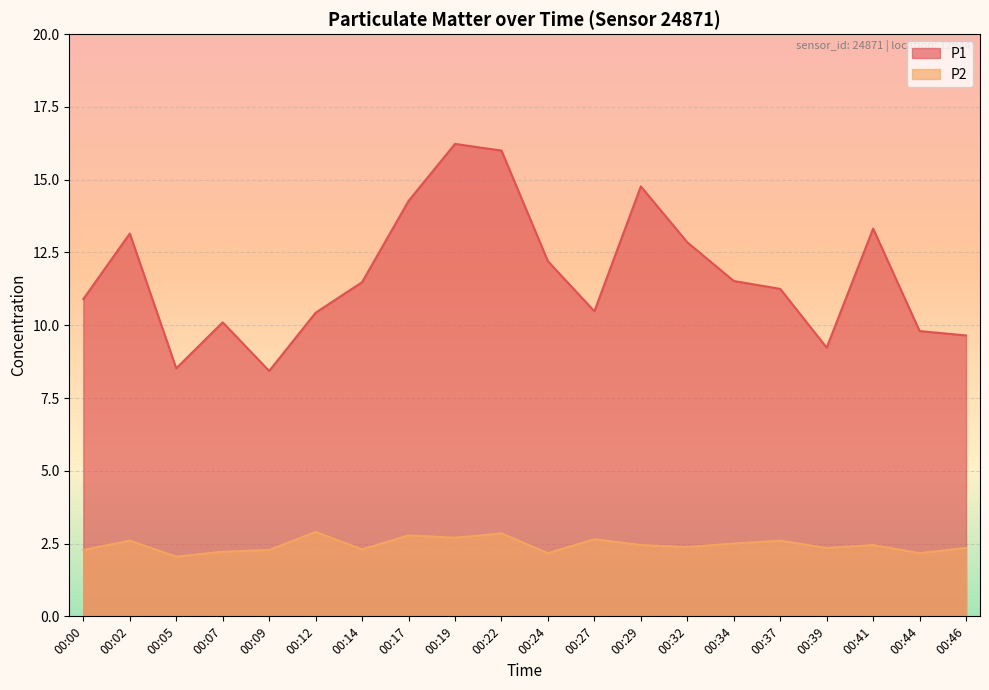

How many series are shown in this chart?

2